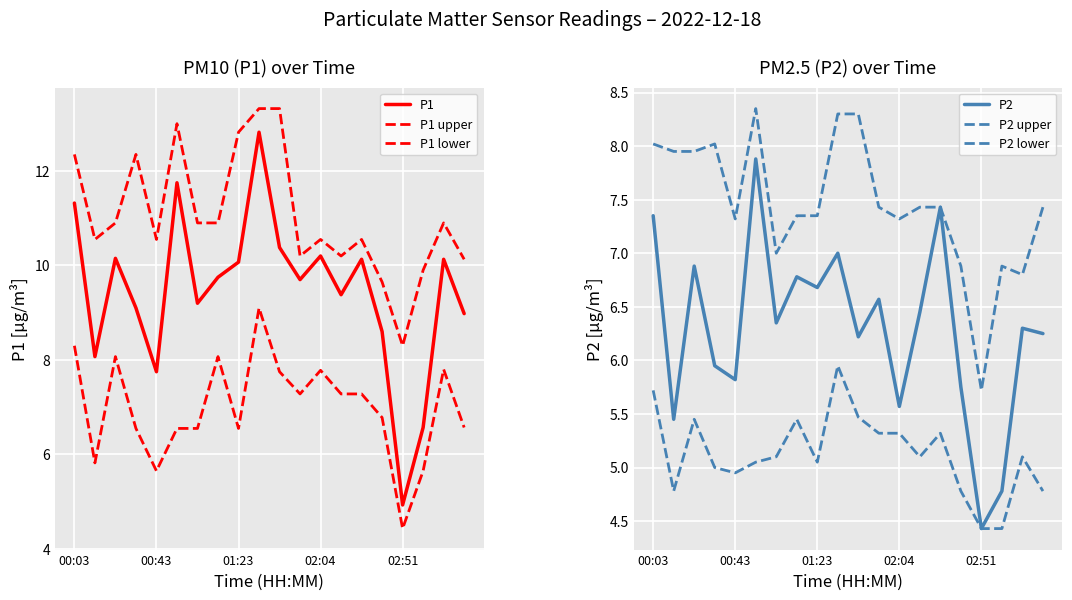

At which label does P1 lower reach its peak?

9